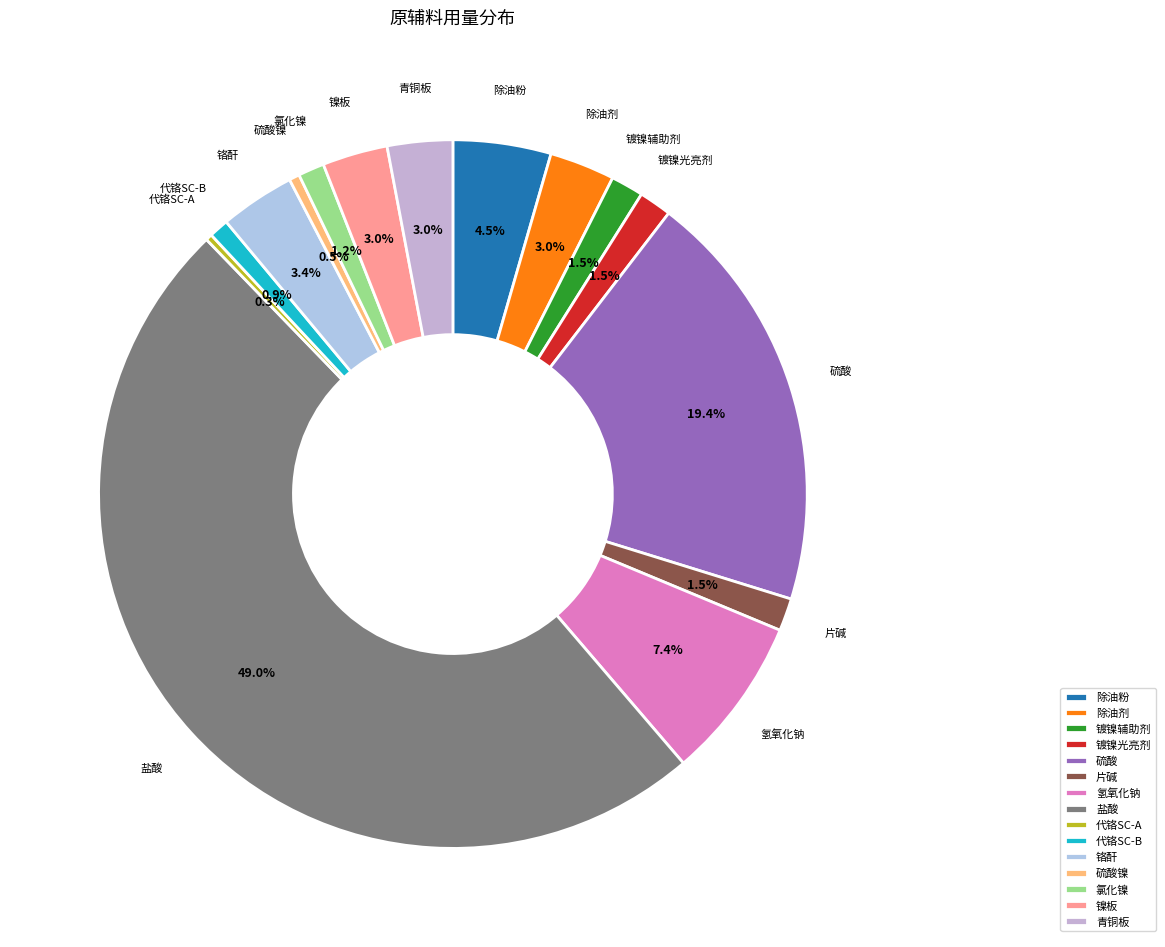

To the nearest percent, what is the difference between the largest and smallest slice percentages?

49%